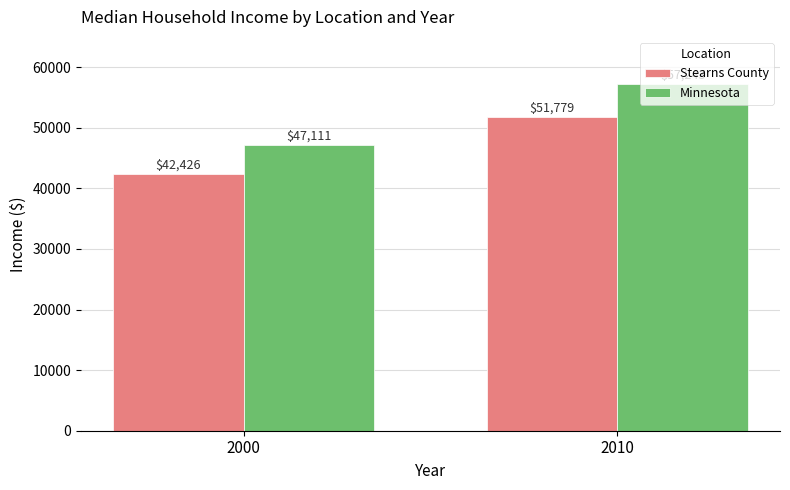

What is the value of the Minnesota bar at the 1st from the left?

47111